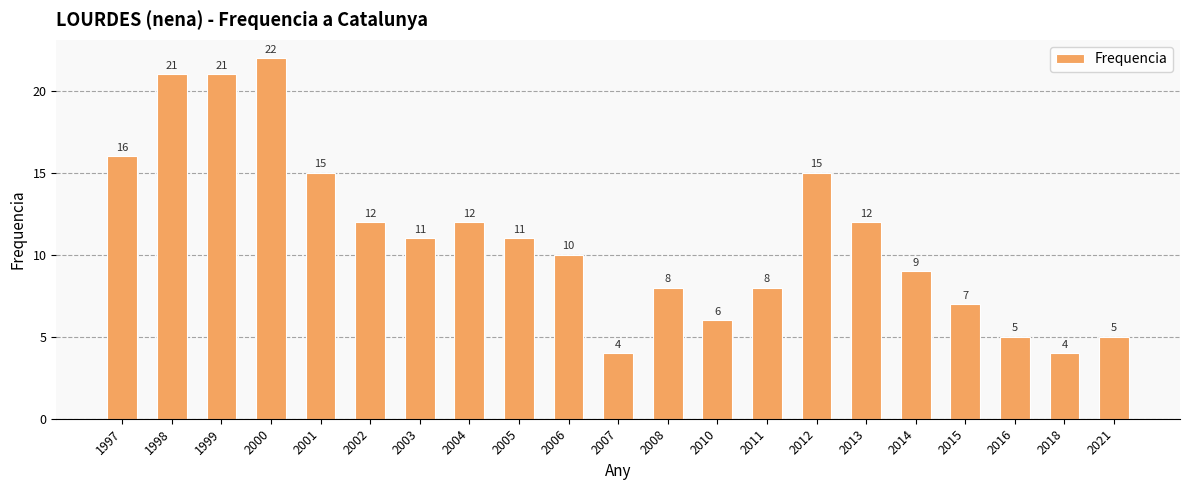

Reading left to right, list all the values displayed in this chart.

16	21	21	22	15	12	11	12	11	10	4	8	6	8	15	12	9	7	5	4	5